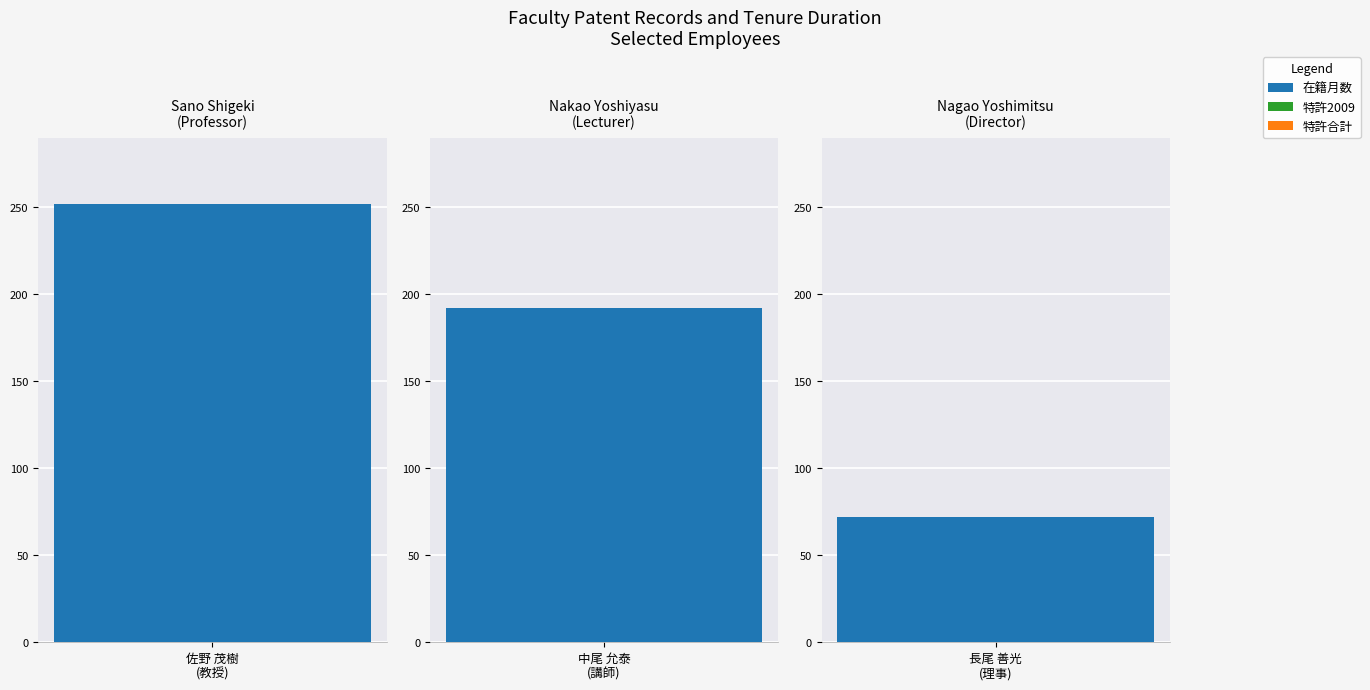

What is the total value across all series at 長尾 善光
(理事)?

72